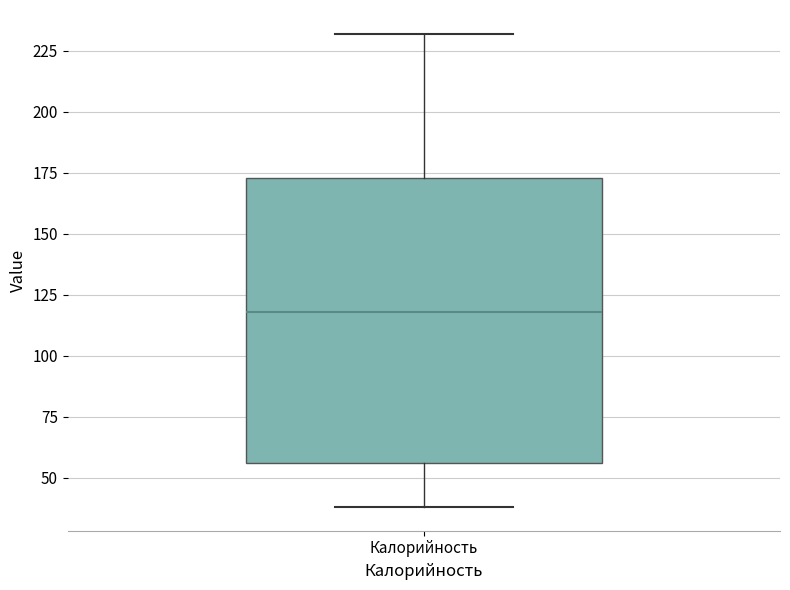

Where is the lower edge of the box for Калорийность on the y-axis? The values are not printed on the chart, so give them approximately, as read against the axis.

55